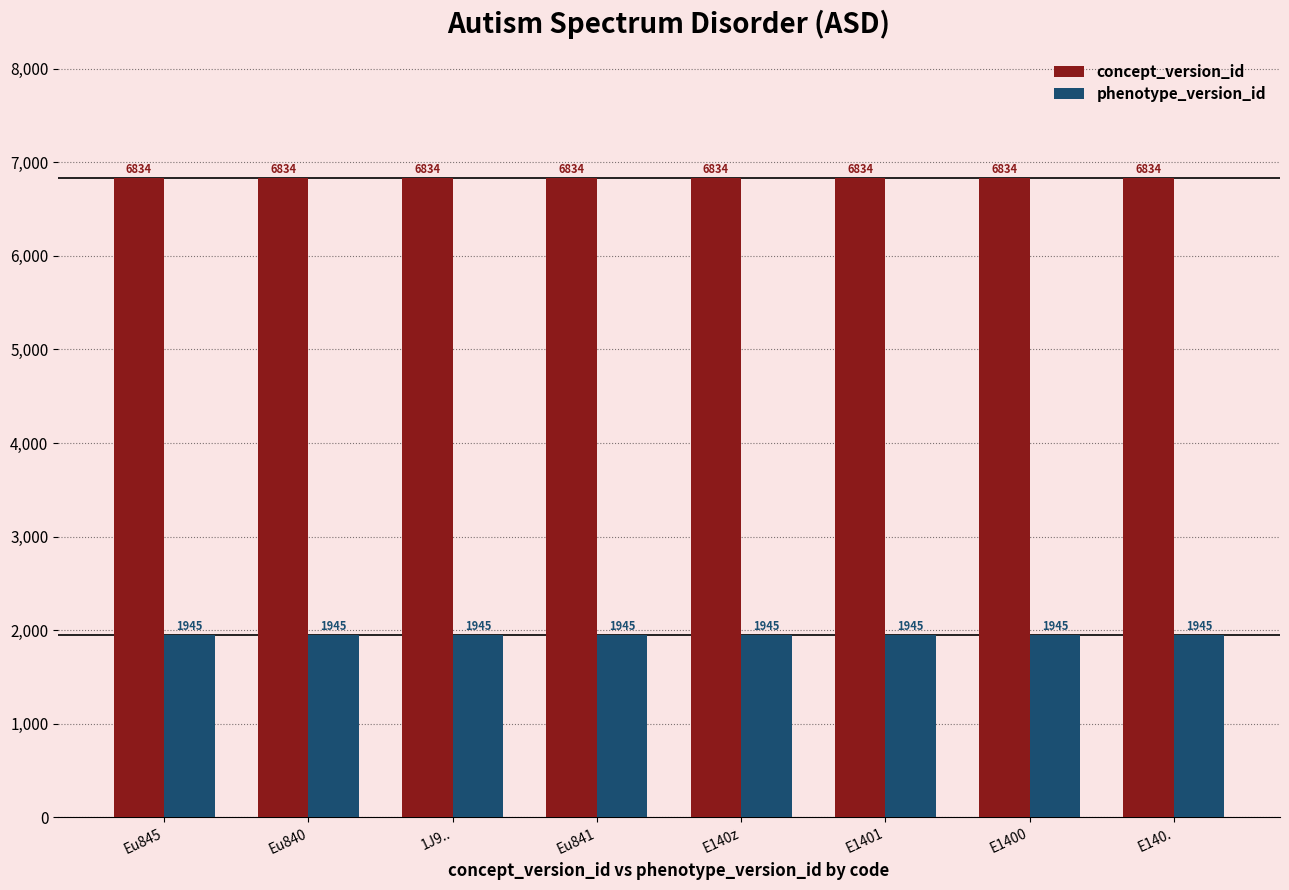

What are all the series names shown in the legend?

concept_version_id, phenotype_version_id